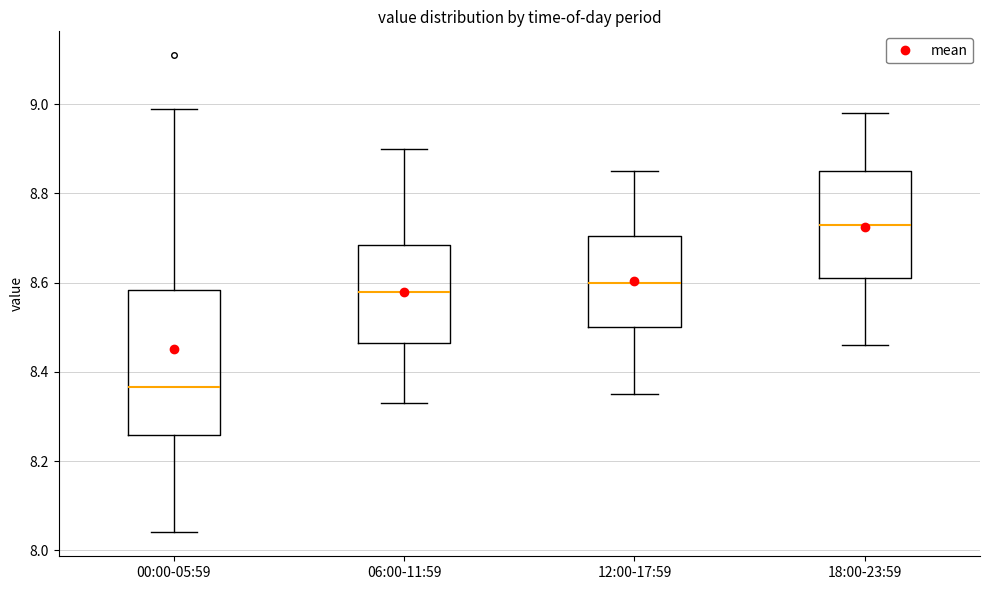

Reading left to right, transcribe this box plot: for each box, give where its median line is, the range the box spans, and where its two whiskers end, as read against the y-axis. The values are not printed on the chart, so give them approximately, as read against the axis.

00:00-05:59: median 8.36, box 8.26 to 8.58, whiskers 8.04 to 9.00
06:00-11:59: median 8.58, box 8.46 to 8.68, whiskers 8.34 to 8.90
12:00-17:59: median 8.60, box 8.50 to 8.70, whiskers 8.36 to 8.86
18:00-23:59: median 8.74, box 8.62 to 8.86, whiskers 8.46 to 8.98